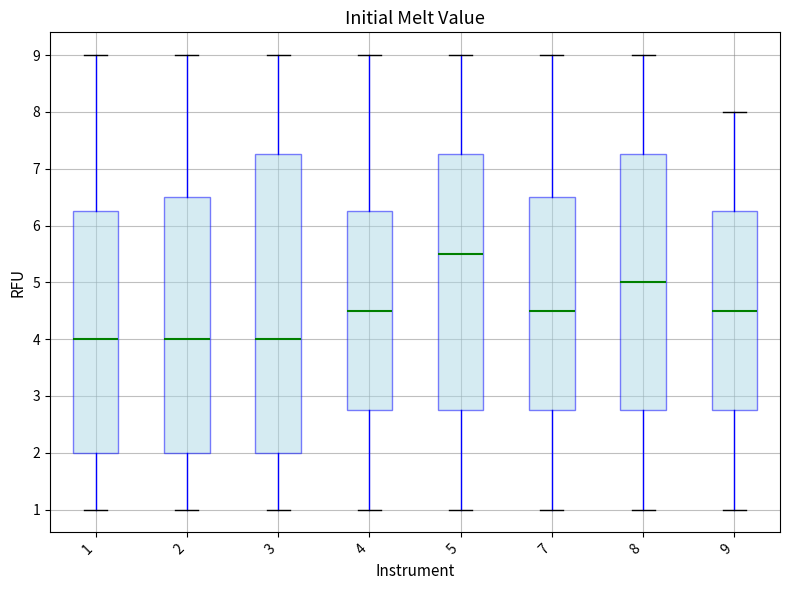

Where does the lower whisker of the box at x = 3 end on the y-axis? The values are not printed on the chart, so give them approximately, as read against the axis.

1.0